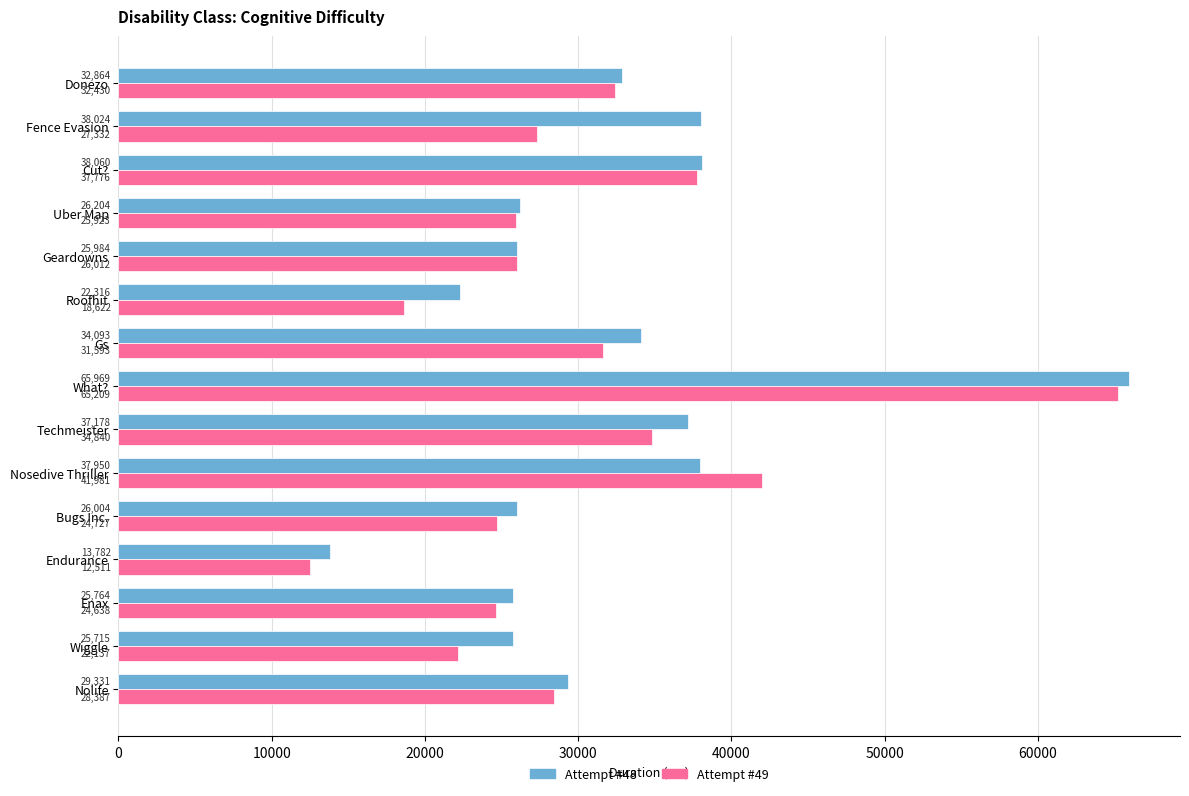

Between Uber Map and Fence Evasion, which series saw the biggest shift?

Attempt #48